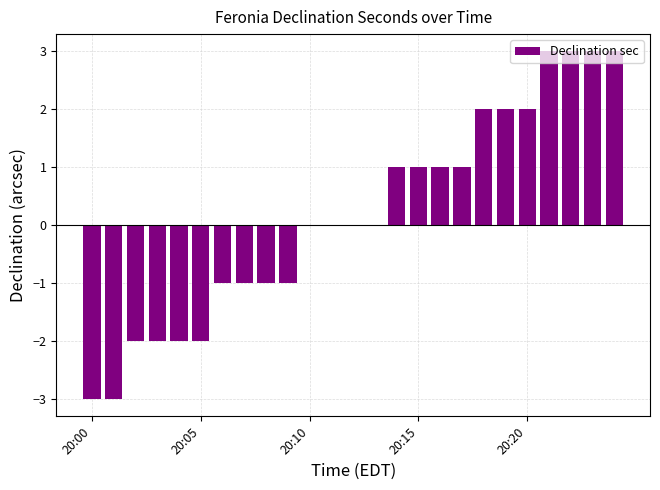

What is the sum of all values?

4